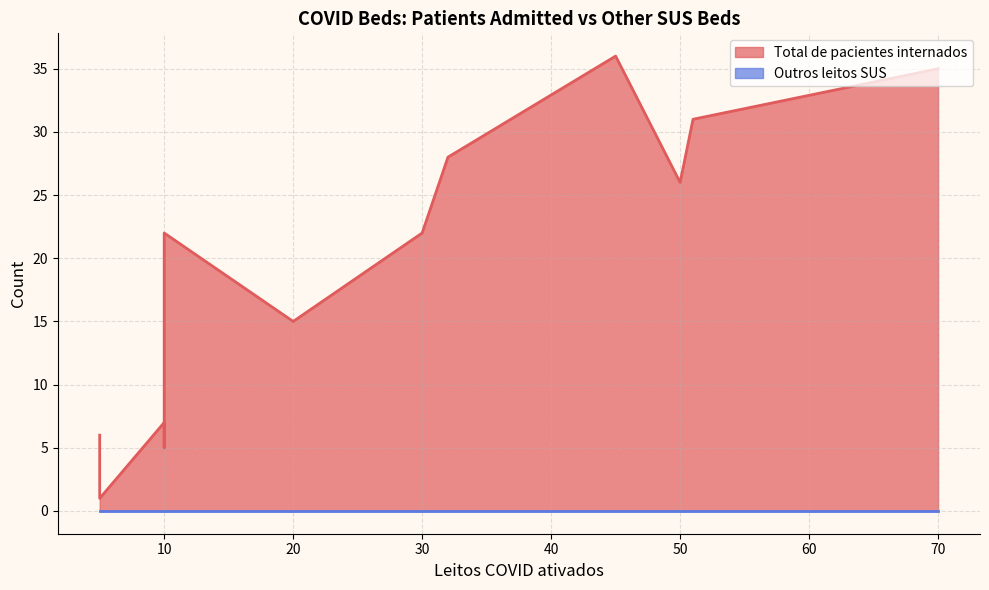

Reading left to right, extract all data points from this chart.

Total de pacientes internados: 10=7	5=6	51=31	50=26	45=36	70=35	32=28	20=15	10=22	5=5	30=22	5=1	10=5
Outros leitos SUS: 10=0	5=0	51=0	50=0	45=0	70=0	32=0	20=0	10=0	5=0	30=0	5=0	10=0